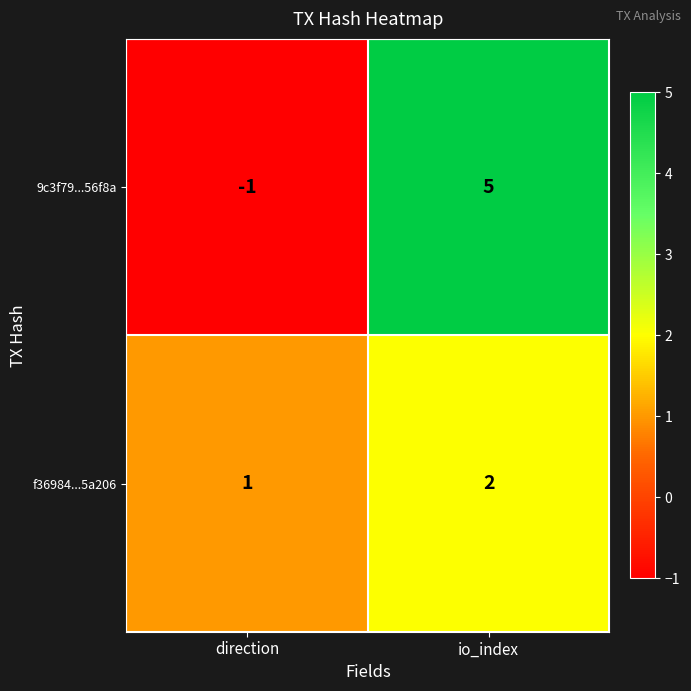

Is it true that 9c3f79...56f8a equals -1 at direction?

True